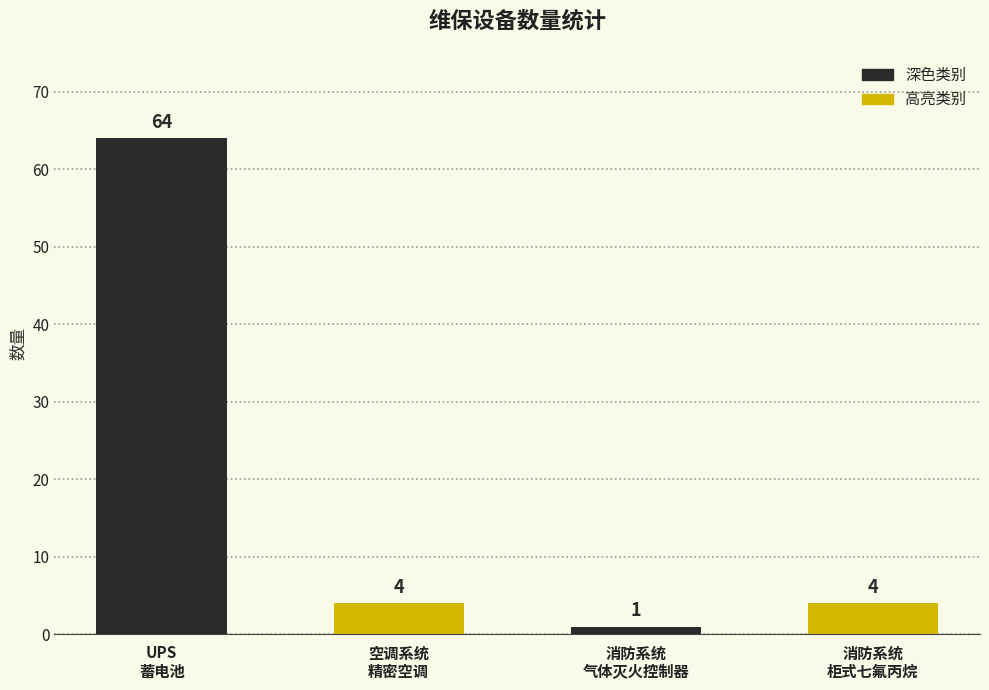

What is the value of the 1st bar from the left?

64